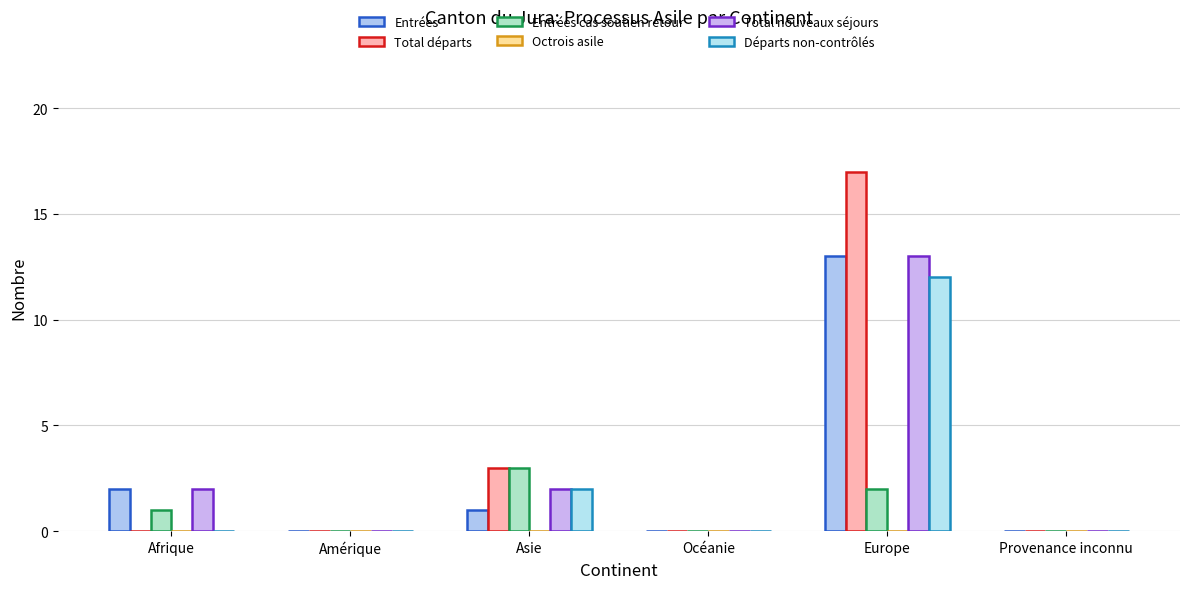

Which series changed the most between Afrique and Europe?

Total départs